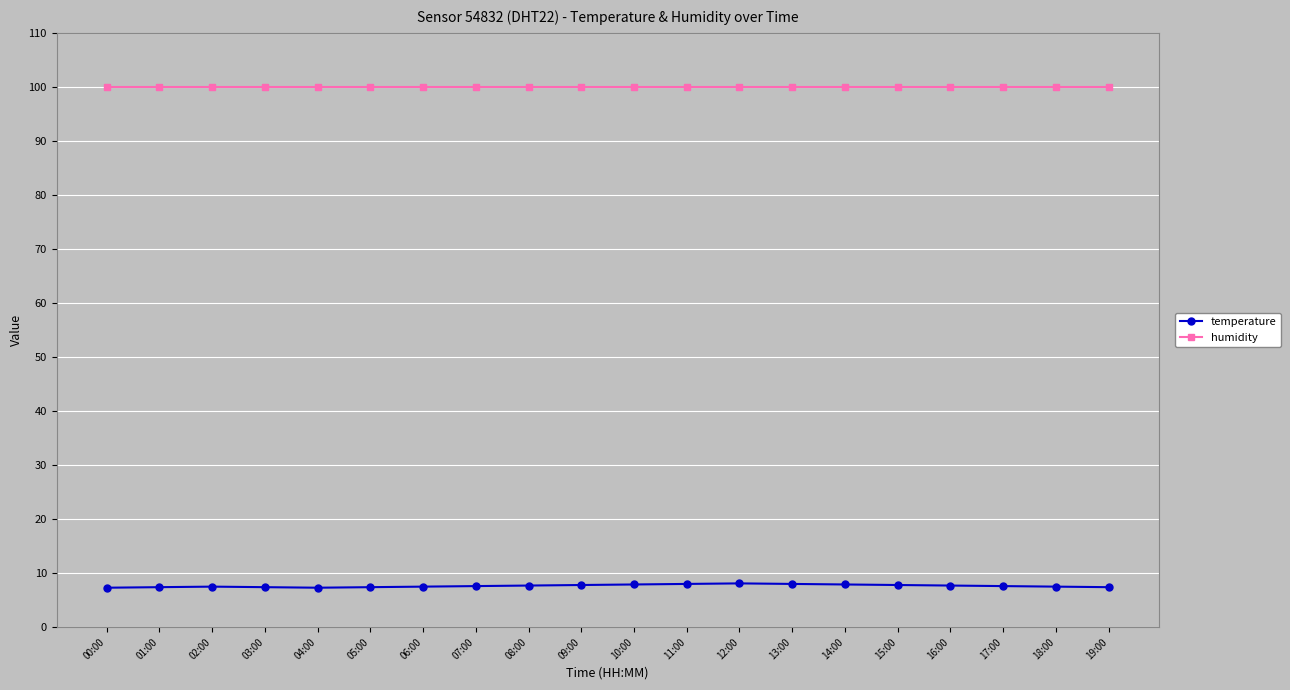

Which series has the widest spread of values?

temperature